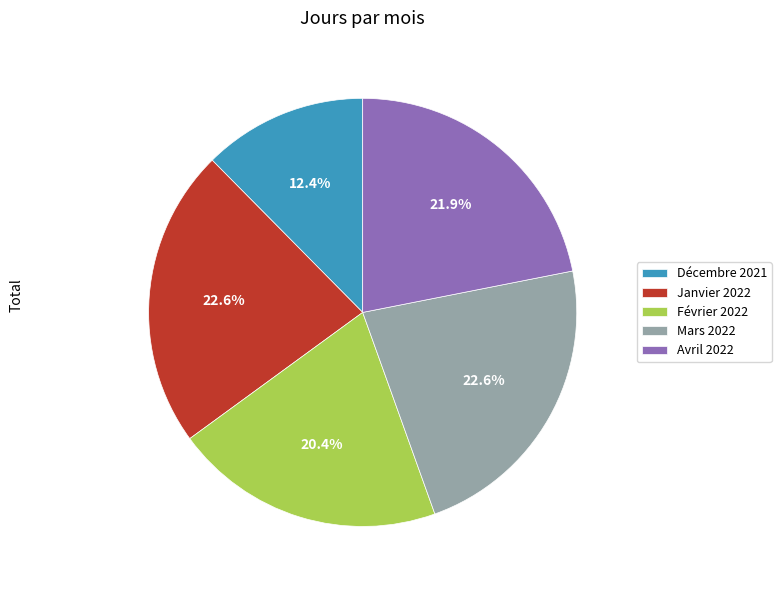

What is the smallest slice in the pie chart?

Décembre 2021